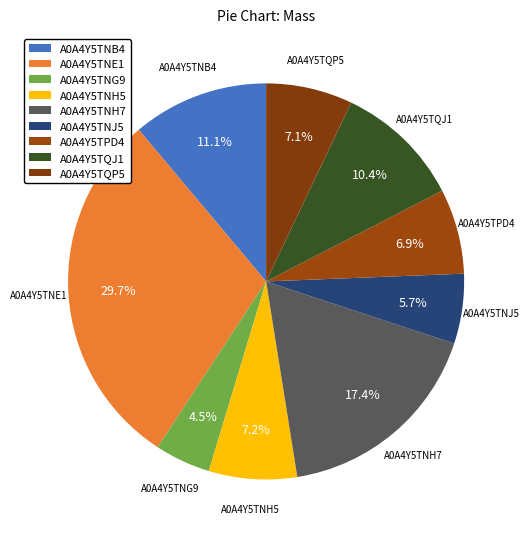

What percentage is the A0A4Y5TNH7 slice, to the nearest percent?

17%